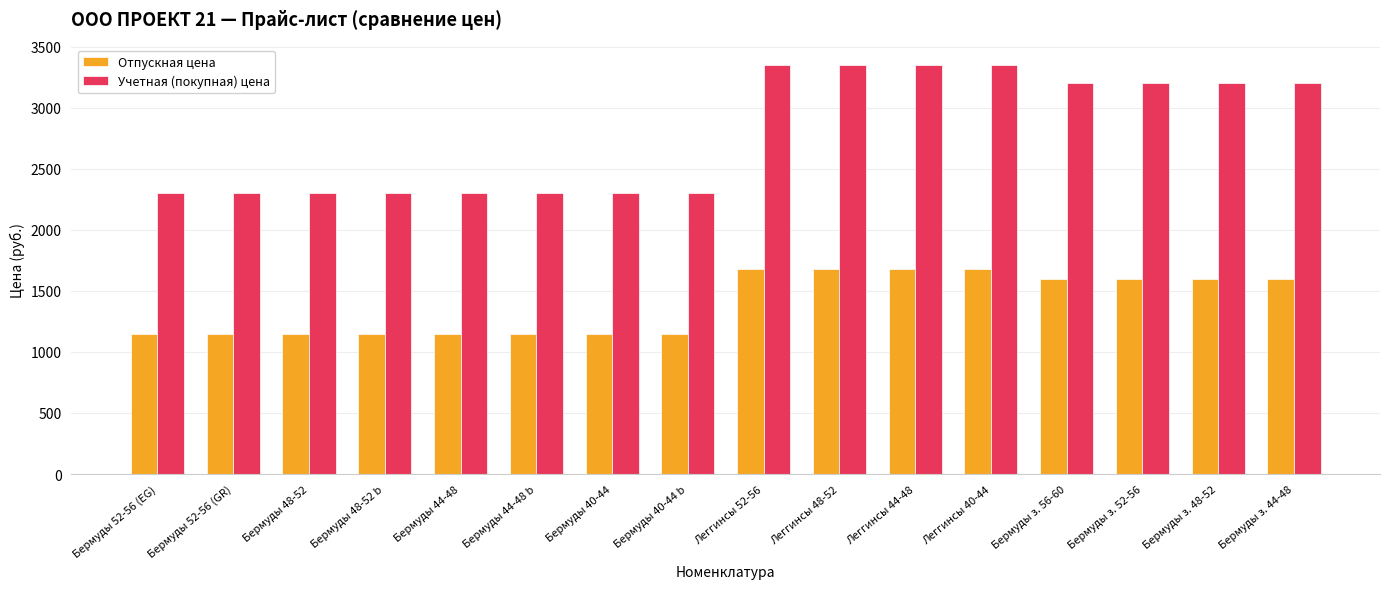

How many groups of bars are there?

16